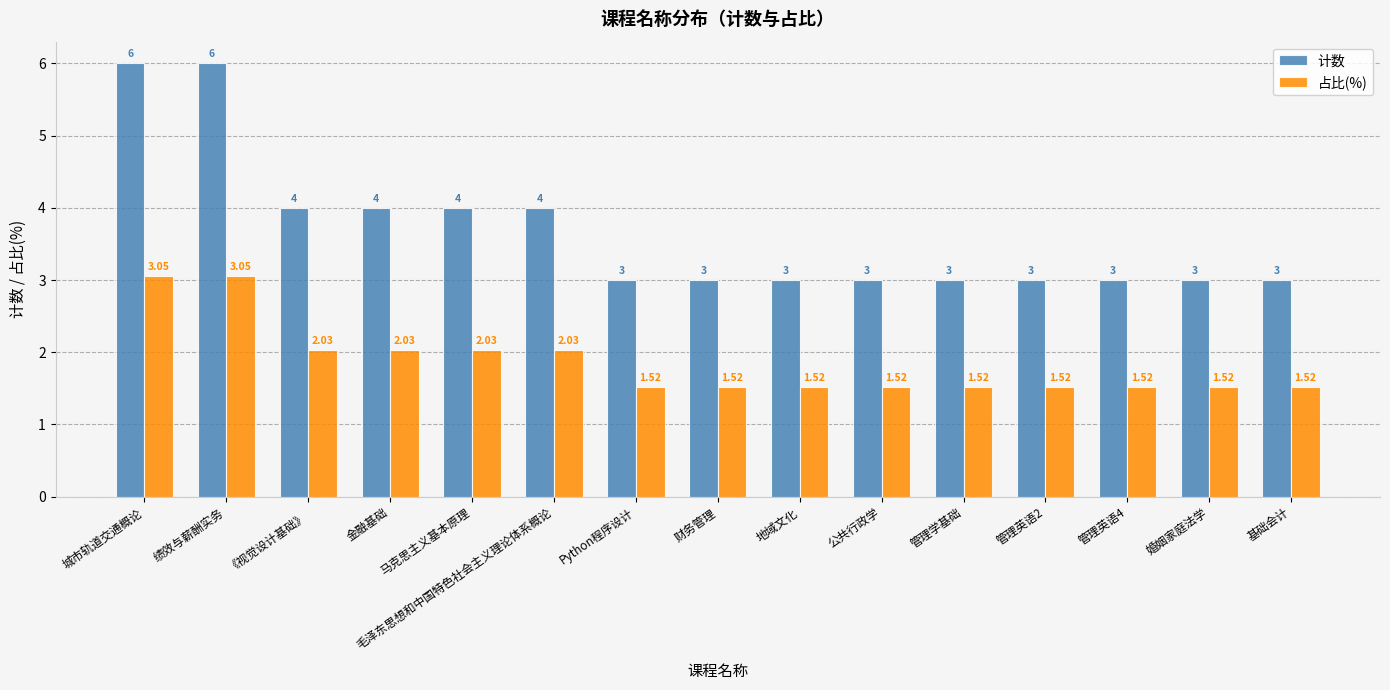

What is the value of the 计数 bar at the 1st from the left?

6.0